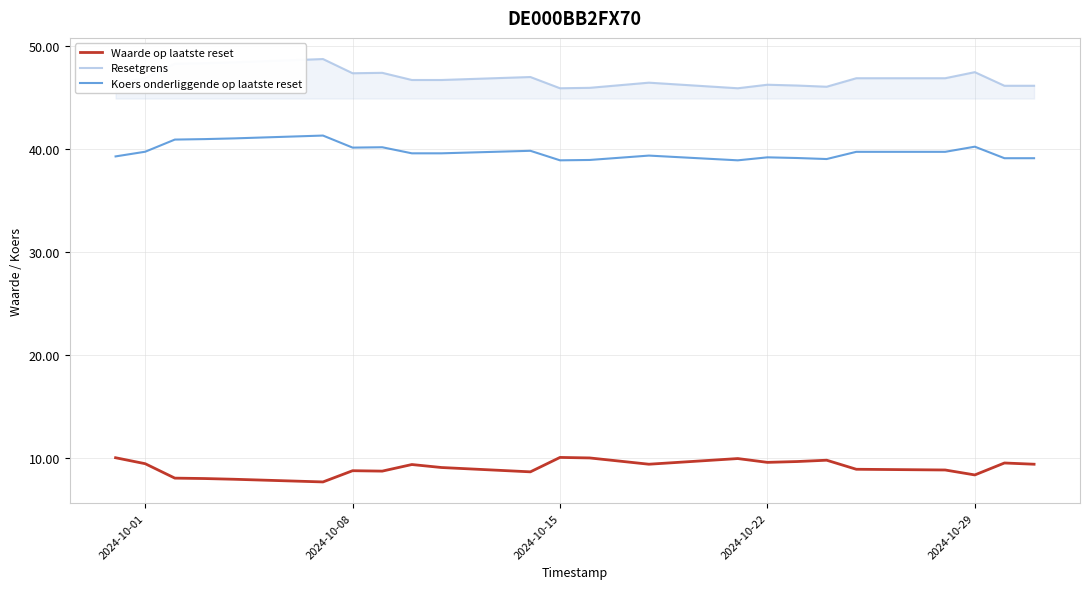

Rank the series by their maximum value, from highest to lowest.

Resetgrens, Koers onderliggende op laatste reset, Waarde op laatste reset